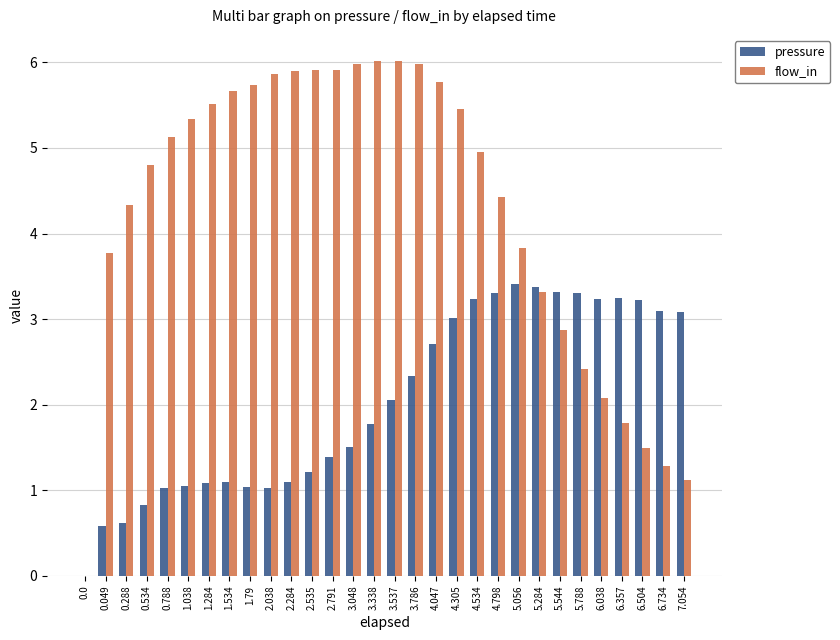

Which series changed the most between 0.049 and 1.038?

flow_in